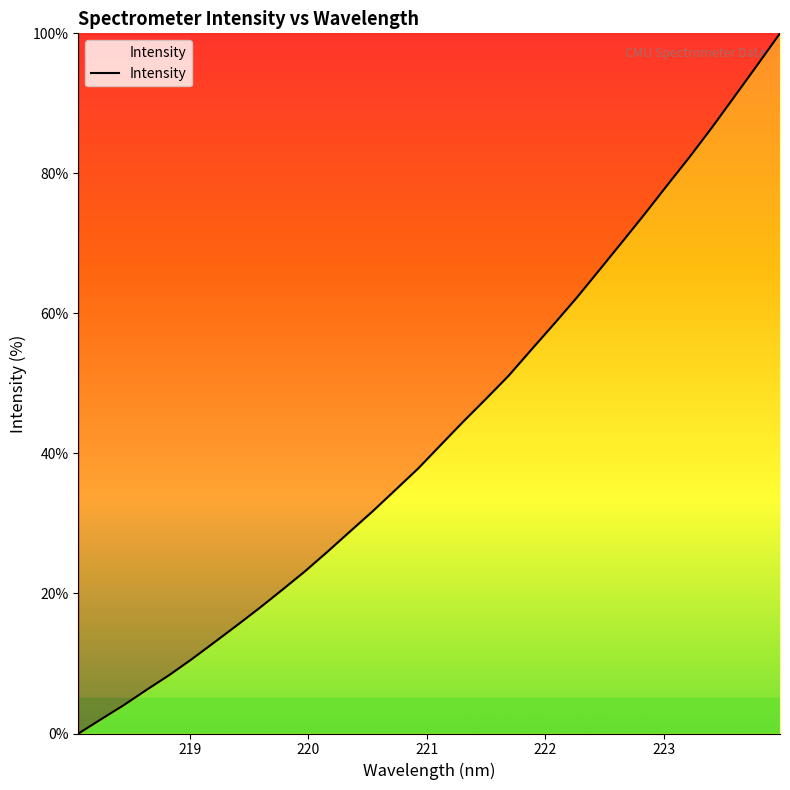

What is the greatest value displayed?

100.0